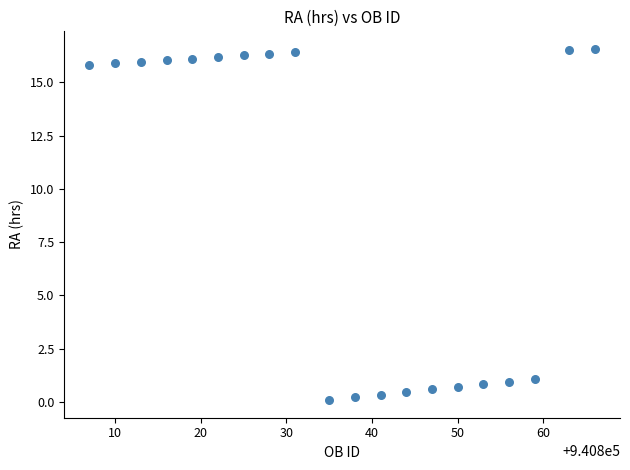

What is the range of Y values (max minus min)?

16.5